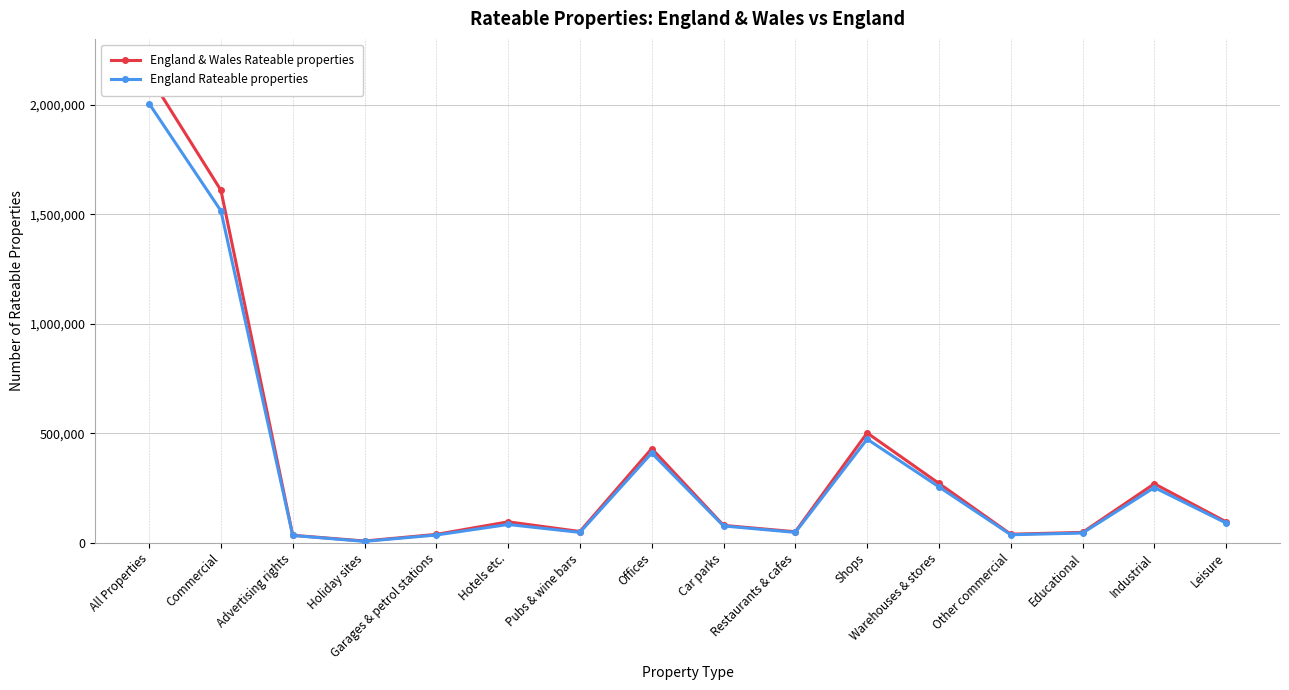

At how many categories does at least one series exceed 133631?

6